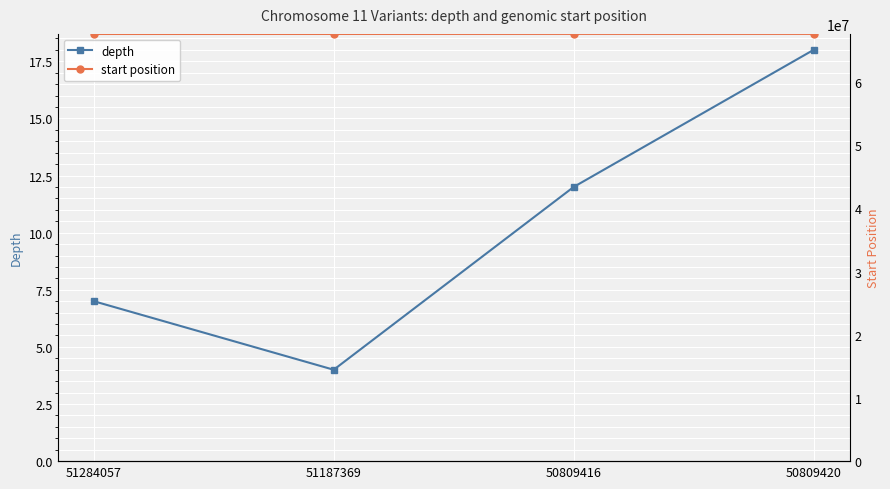

At how many categories does at least one series exceed 2684056?

4